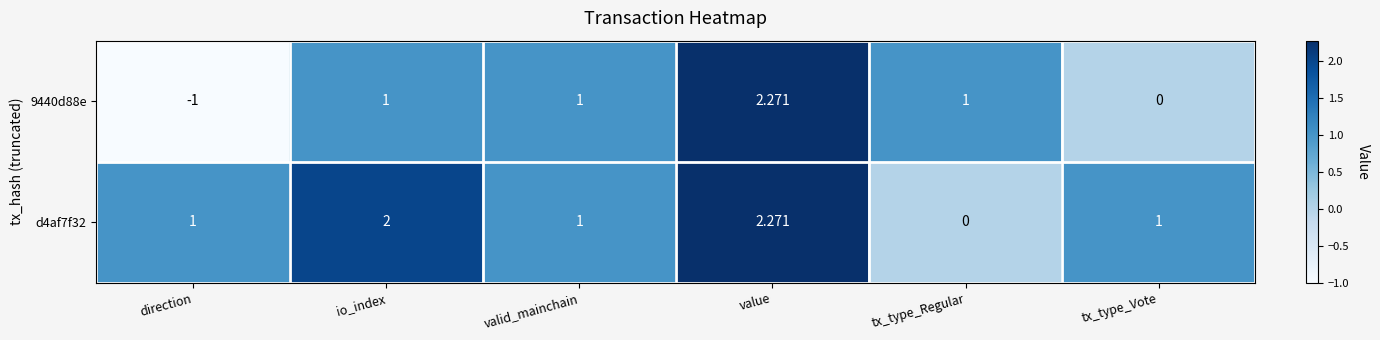

At which category is the sum across all series the highest?

value